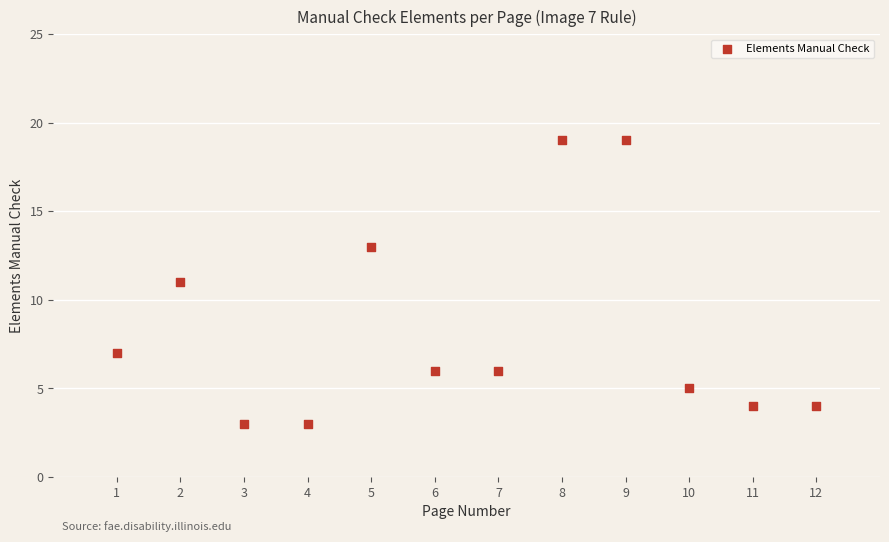

What is the range of X values (max minus min)?

11